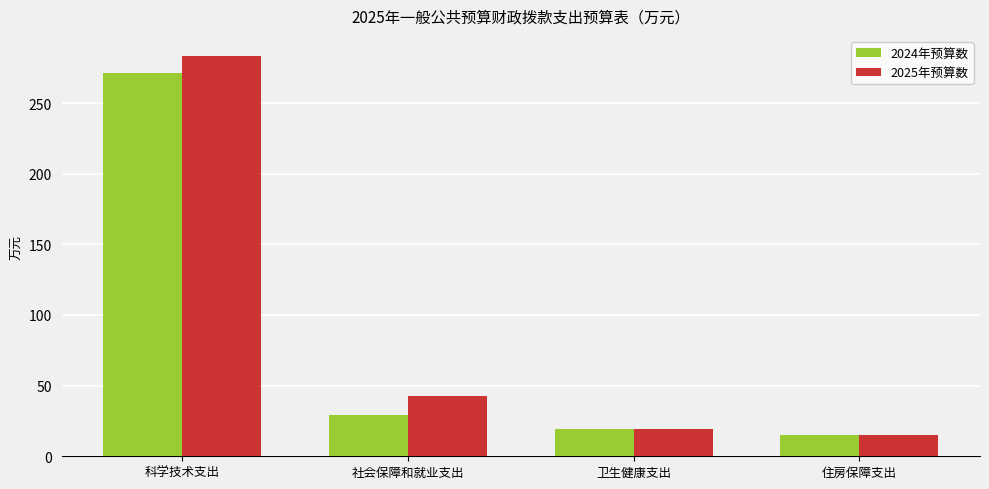

What position from the right is 卫生健康支出?

2